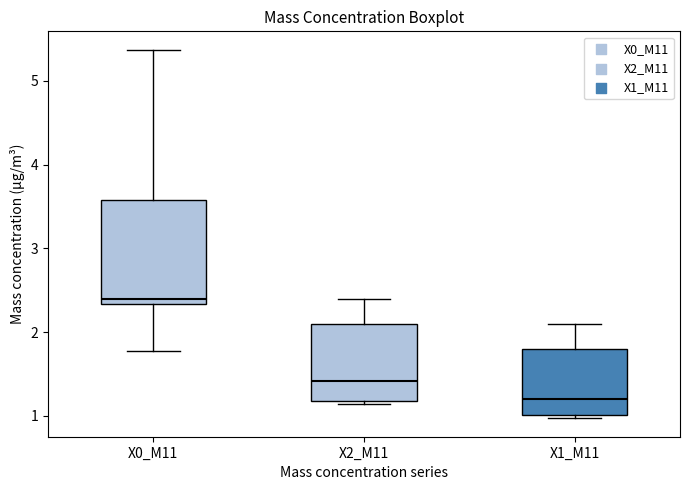

Reading left to right, transcribe this box plot: for each box, give where its median line is, the range the box spans, and where its two whiskers end, as read against the y-axis. The values are not printed on the chart, so give them approximately, as read against the axis.

X0_M11: median 2.4, box 2.3 to 3.6, whiskers 1.8 to 5.4
X2_M11: median 1.4, box 1.2 to 2.1, whiskers 1.1 to 2.4
X1_M11: median 1.2, box 1.0 to 1.8, whiskers 1.0 (just below the box's lower edge) to 2.1